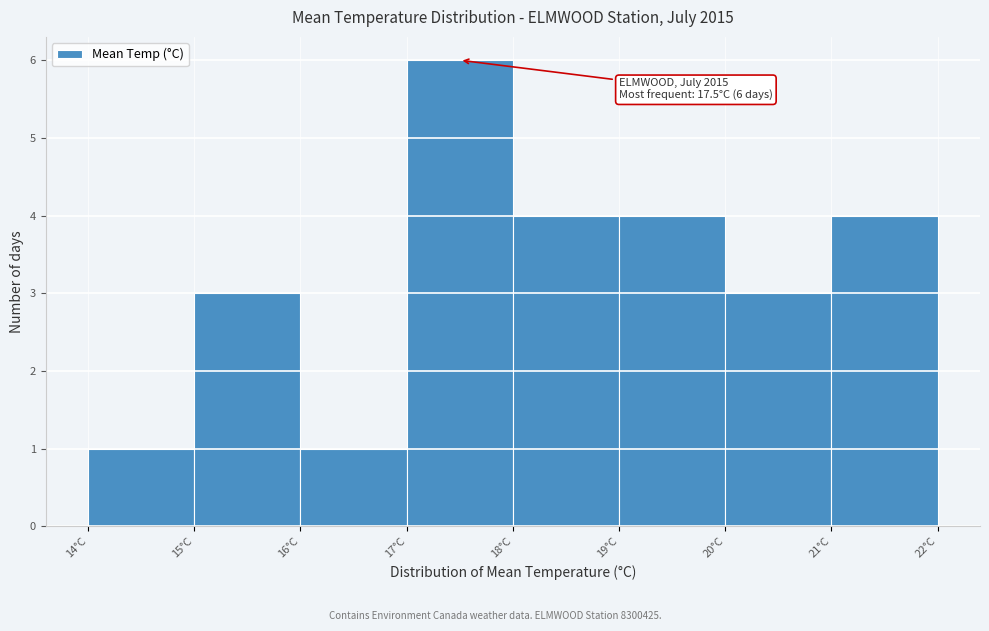

Over which range of the x-axis is the bar tallest?

17 to 18